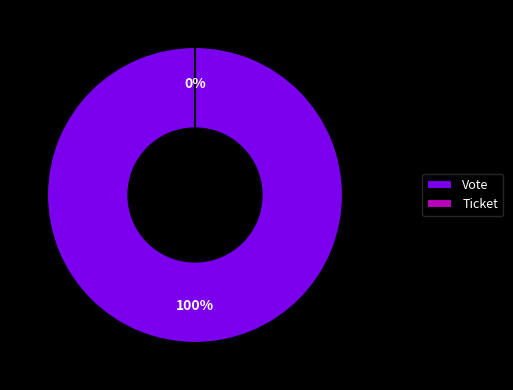

Which category accounts for the majority?

Vote